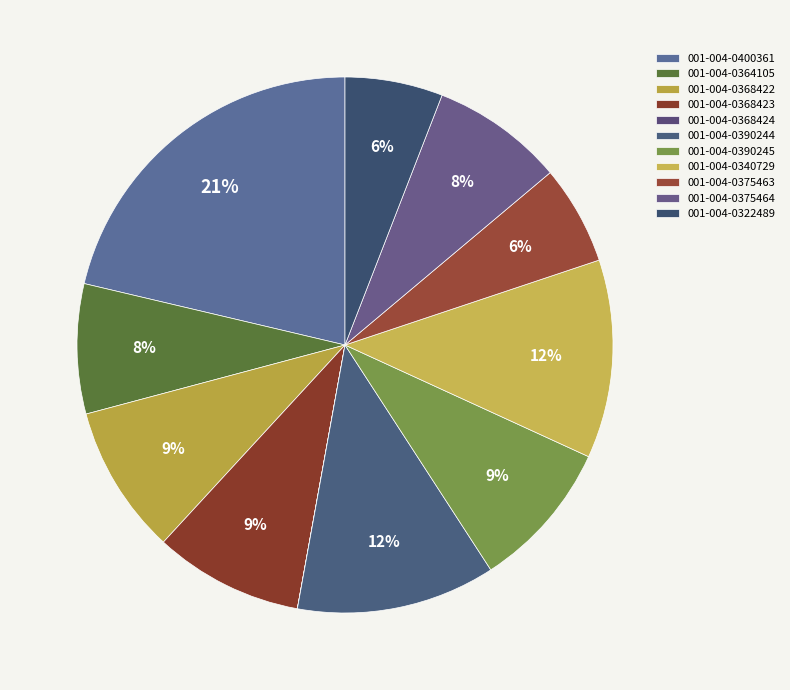

The 001-004-0375464 slice represents 8% of the pie. True or false?

True